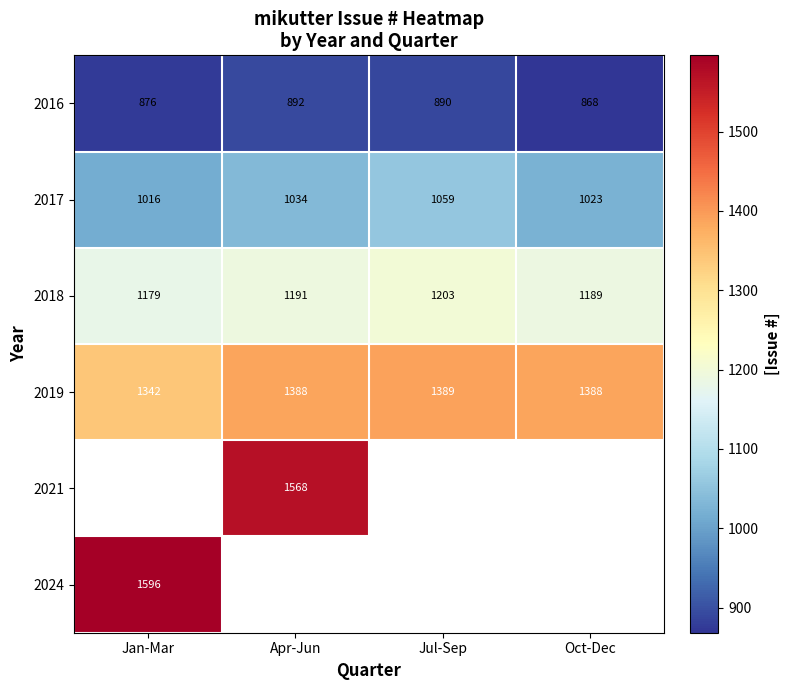

Read the 2017 value at Jan-Mar.

1016